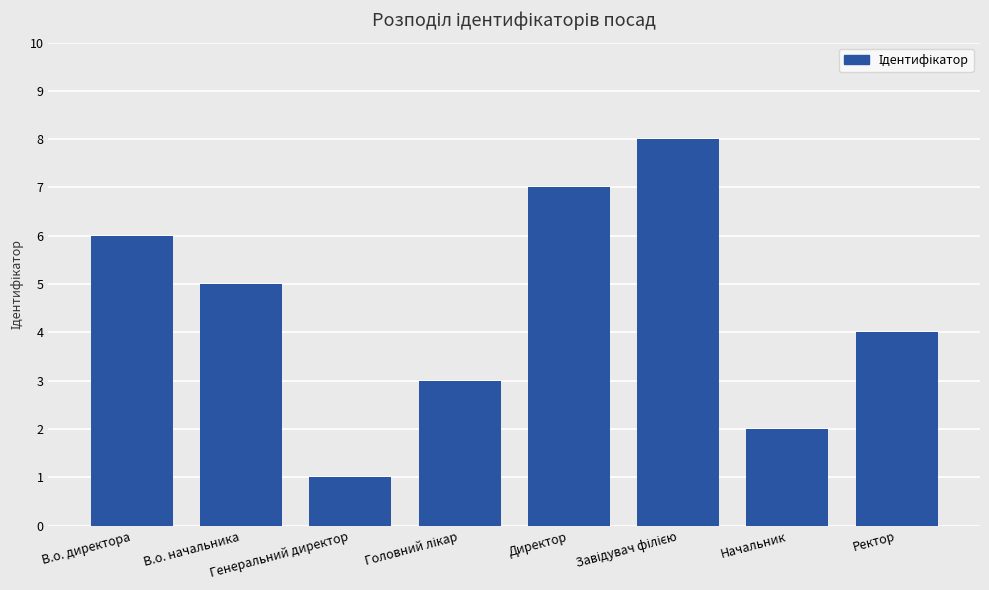

How many bars are there in total?

8